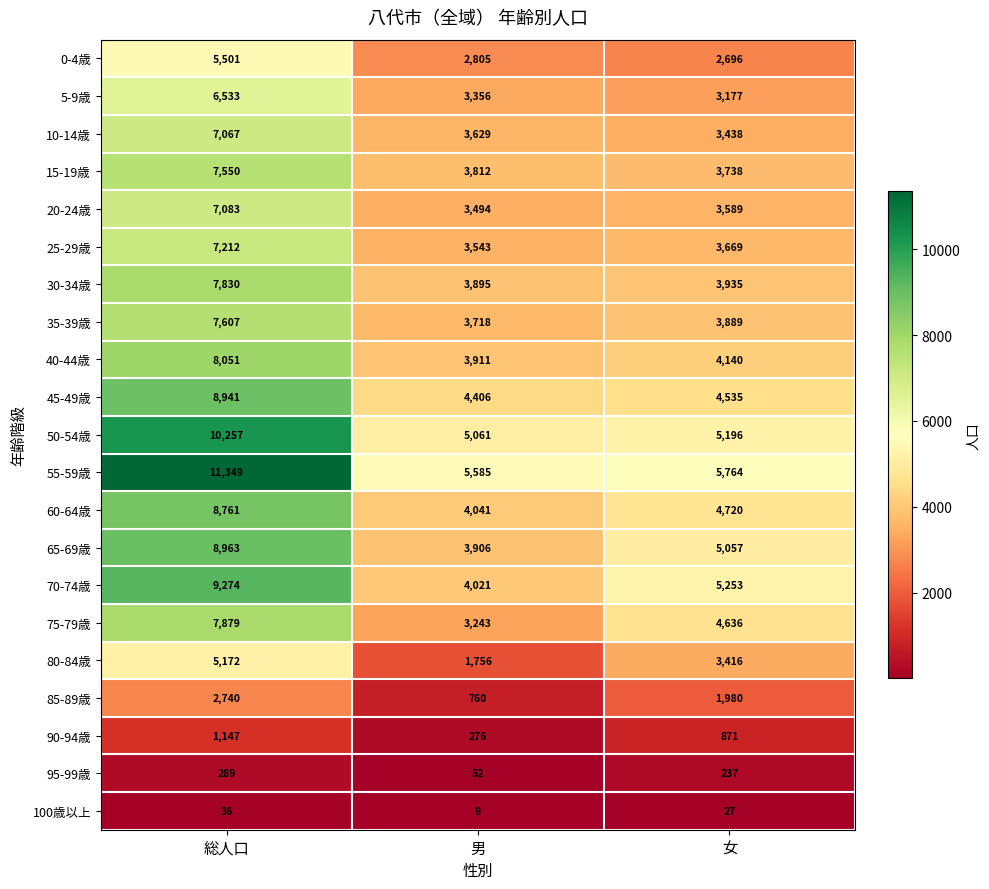

At how many categories does at least one series exceed 94?

3